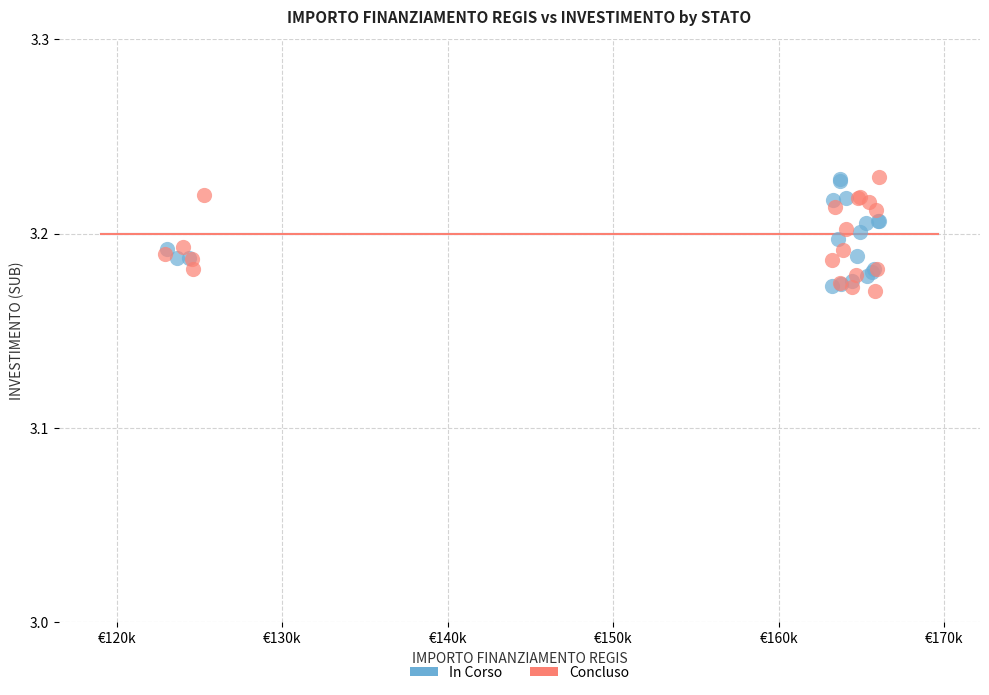

What are all the series names shown in the legend?

In Corso, Concluso